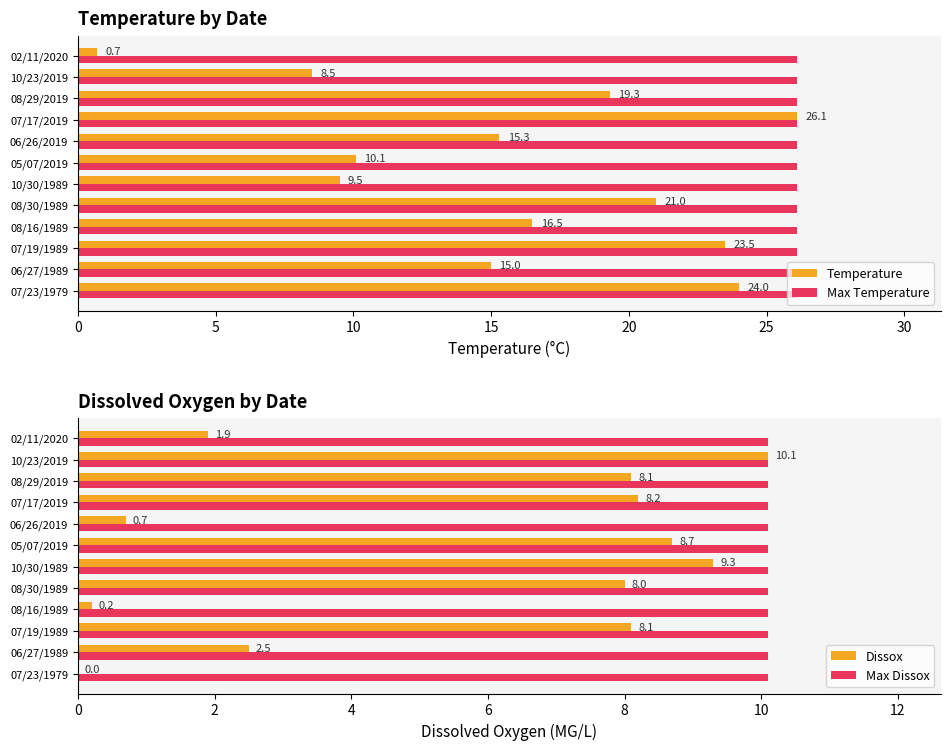

The Max Dissox series shows 10.1 at 10/23/2019. True or false?

True